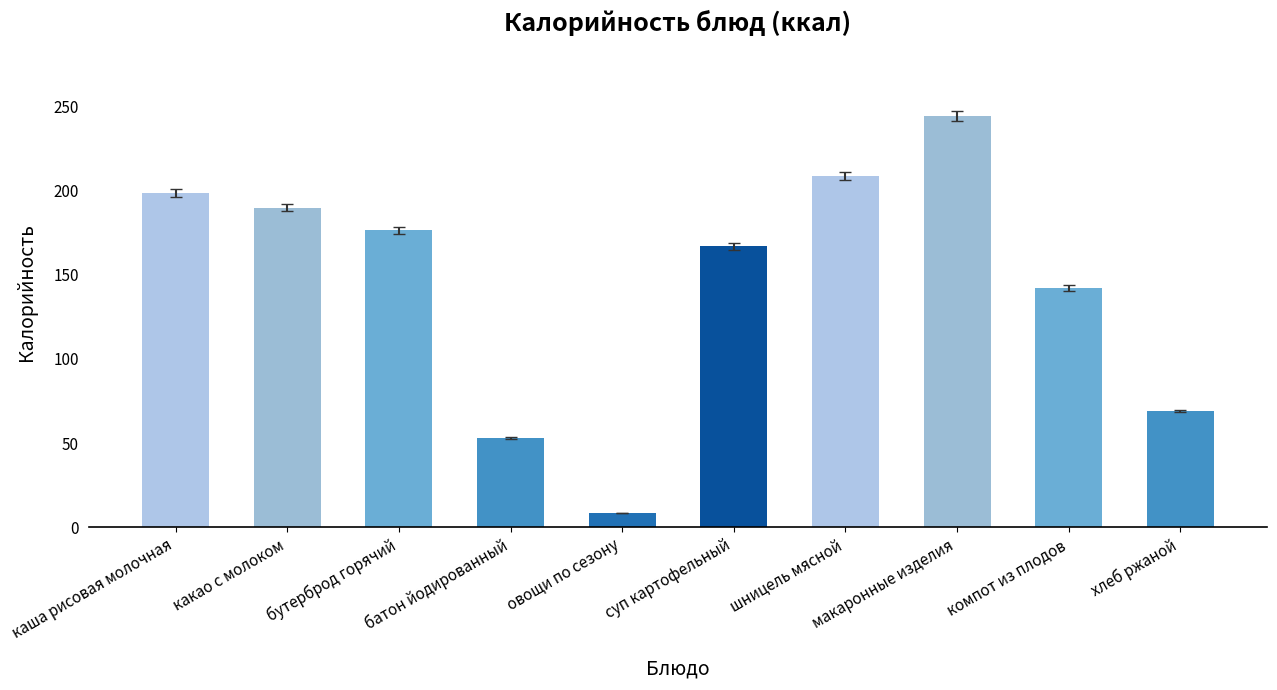

Reading right to left, list all the values displayed in this chart.

69.0	142.0	244.5	208.8	167.0	8.4	53.0	176.6	190.0	198.4